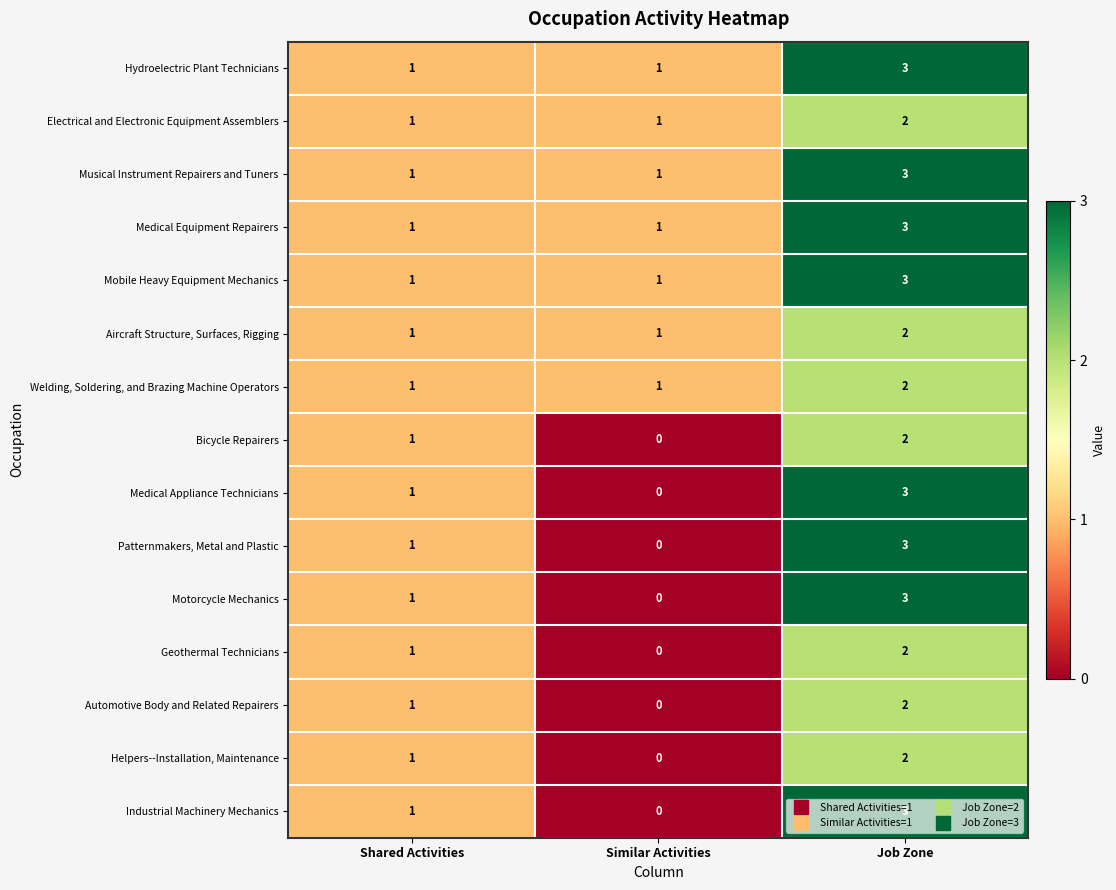

What is the spread (max minus min) of values at Similar Activities?

1